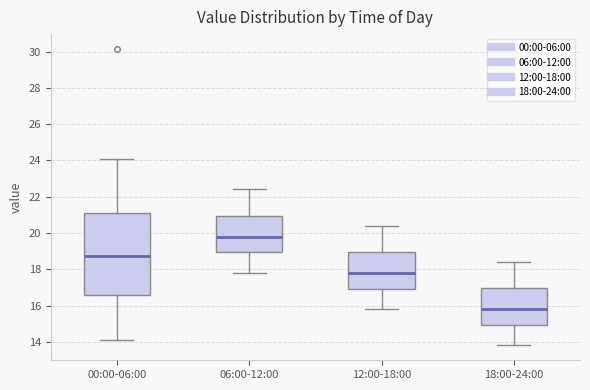

Where does the lower whisker of the box for 12:00-18:00 end on the y-axis? The values are not printed on the chart, so give them approximately, as read against the axis.

15.8